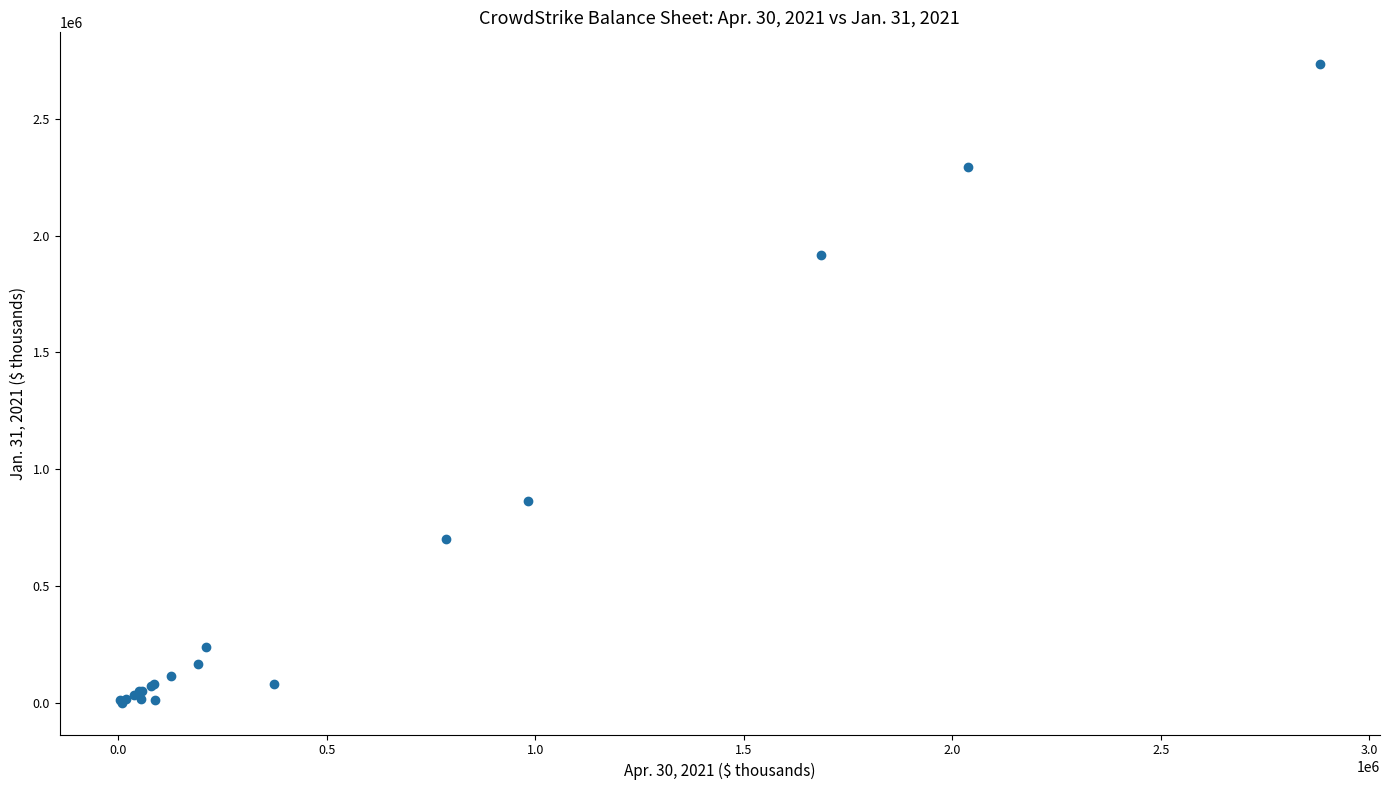

What Y value in the scatter plot is closest to 1367516?

863553